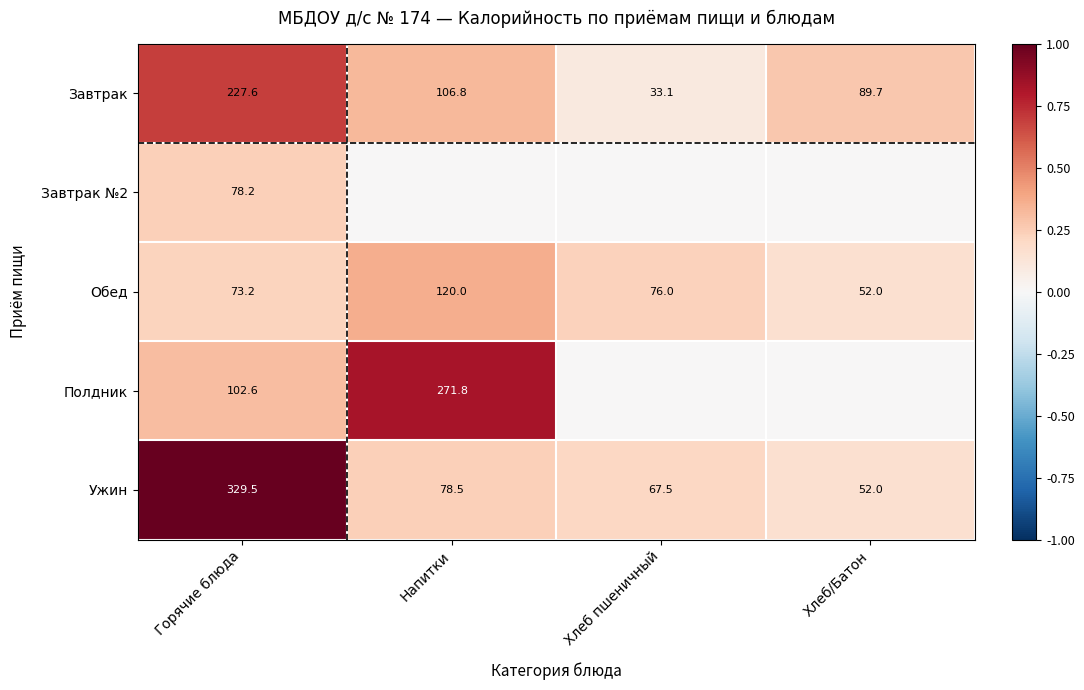

List the labels in order of Ужин value, smallest first.

Хлеб/Батон, Хлеб пшеничный, Напитки, Горячие блюда